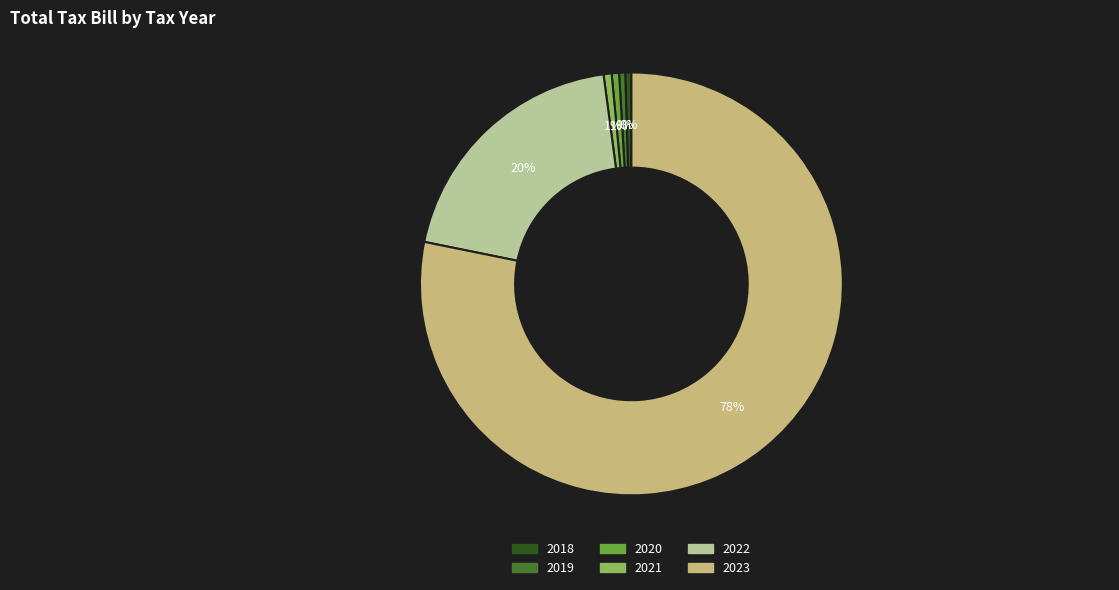

Does 2023 account for over 50% of the chart?

Yes